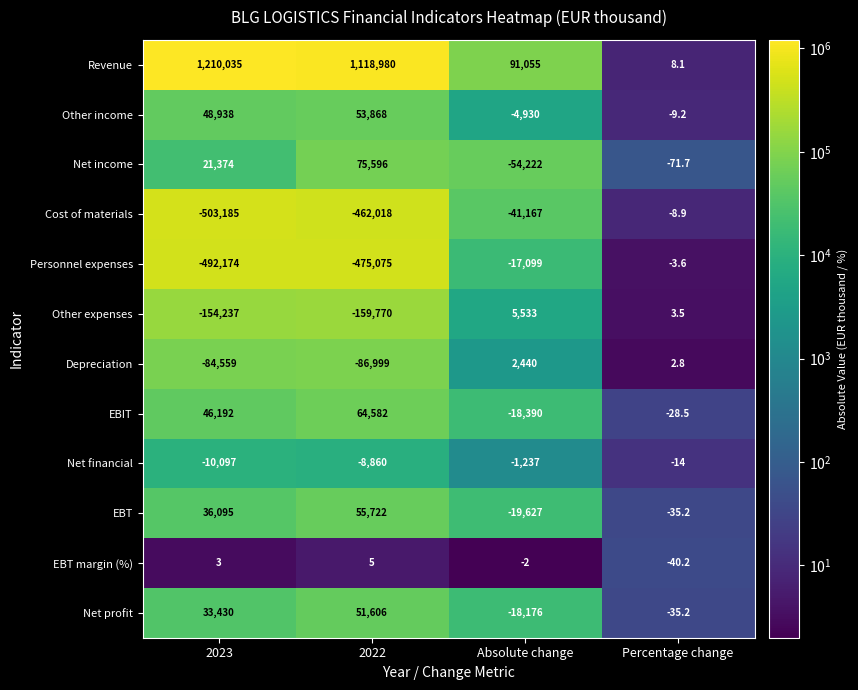

Which category has the lowest value across all series?

2023